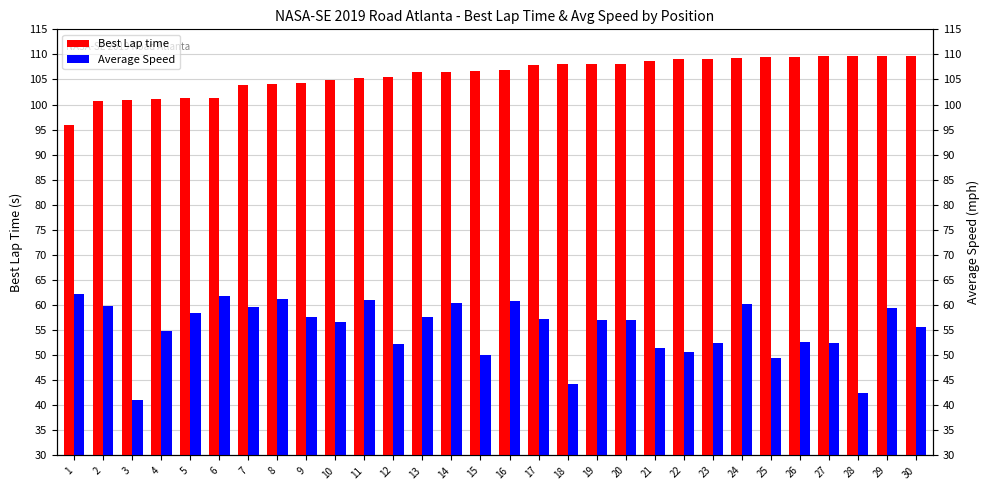

Which has a higher value, 6 or 9?

9